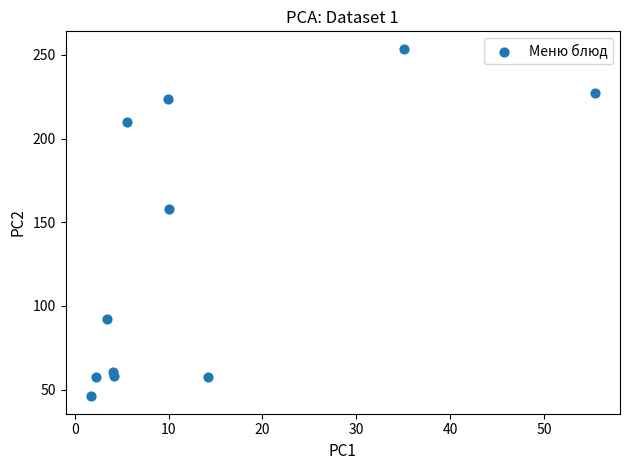

What Y value in the scatter plot is closest to 149?

158.1